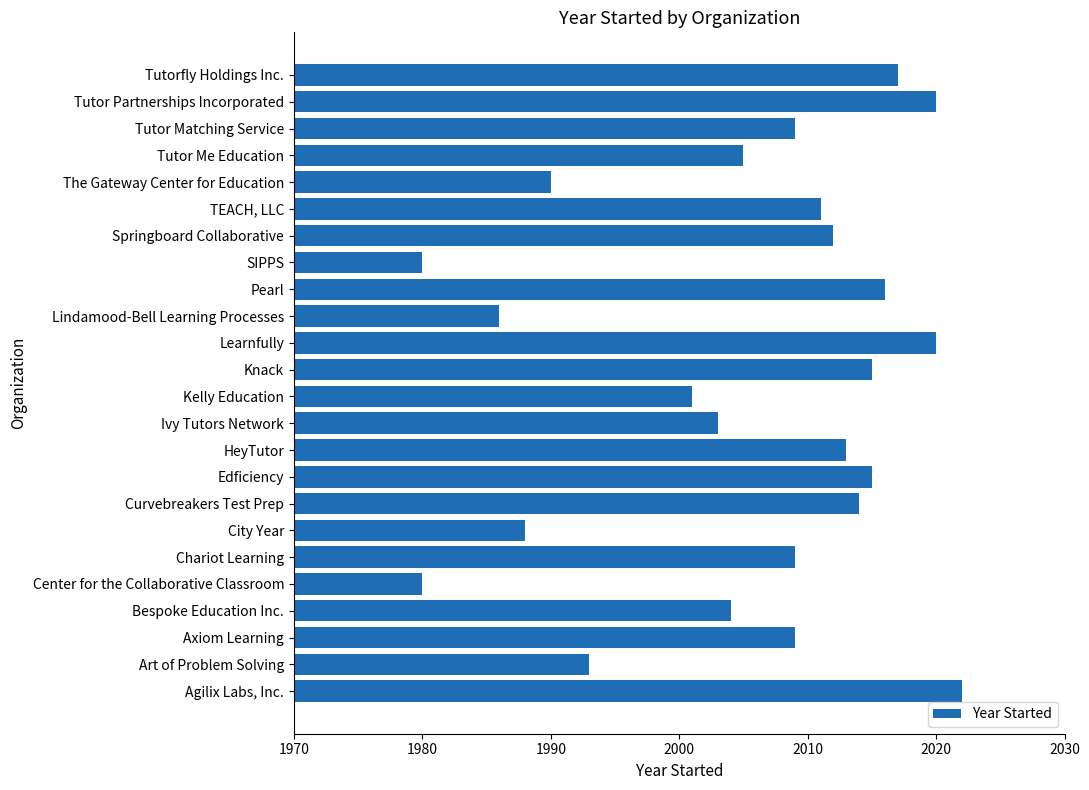

What is the difference between the maximum and minimum values?

42